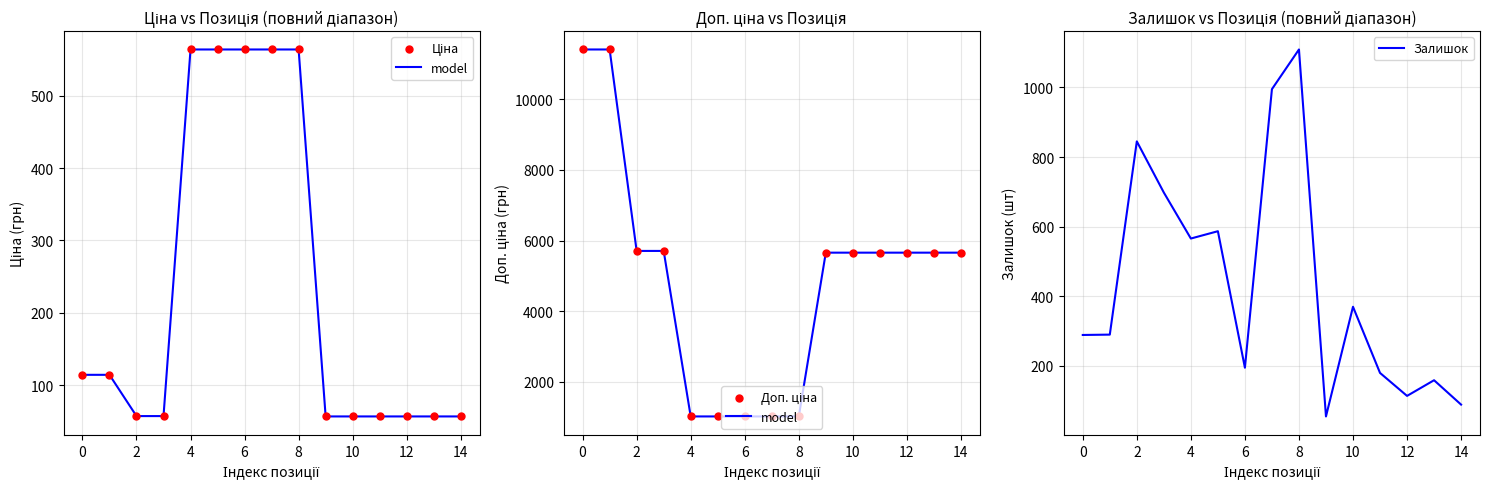

At how many categories does at least one series exceed 4002?

10